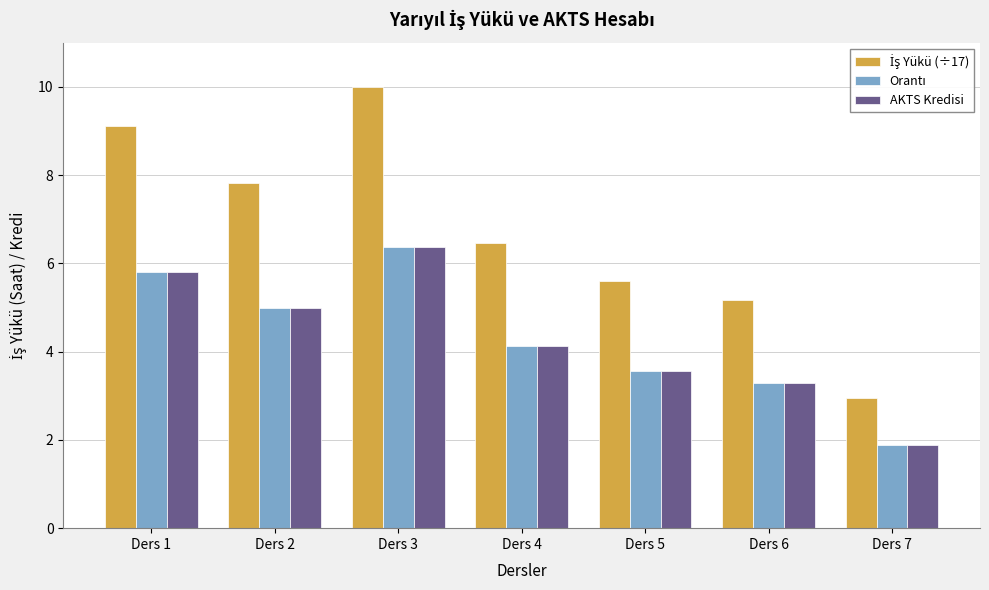

Where is AKTS Kredisi nearest to the value 4?

Ders 4